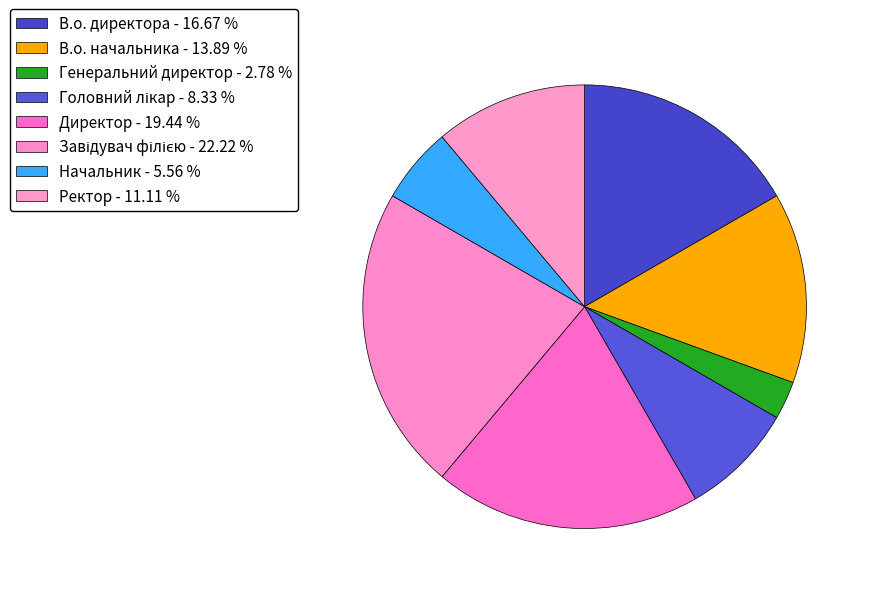

What percentage is the В.о. директора slice, to the nearest percent?

17%